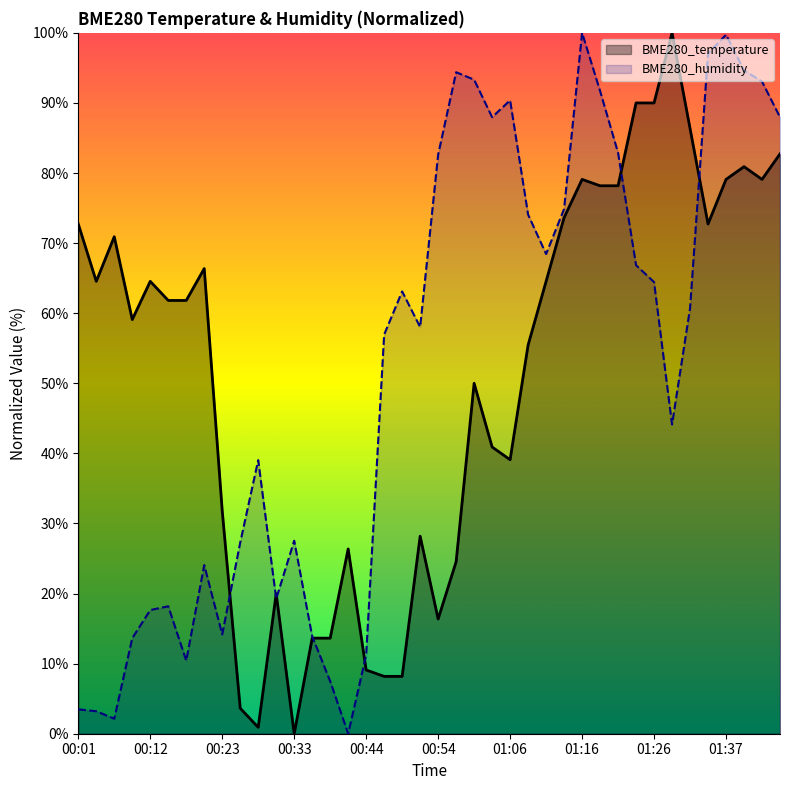

What is the greatest value displayed?

100.0